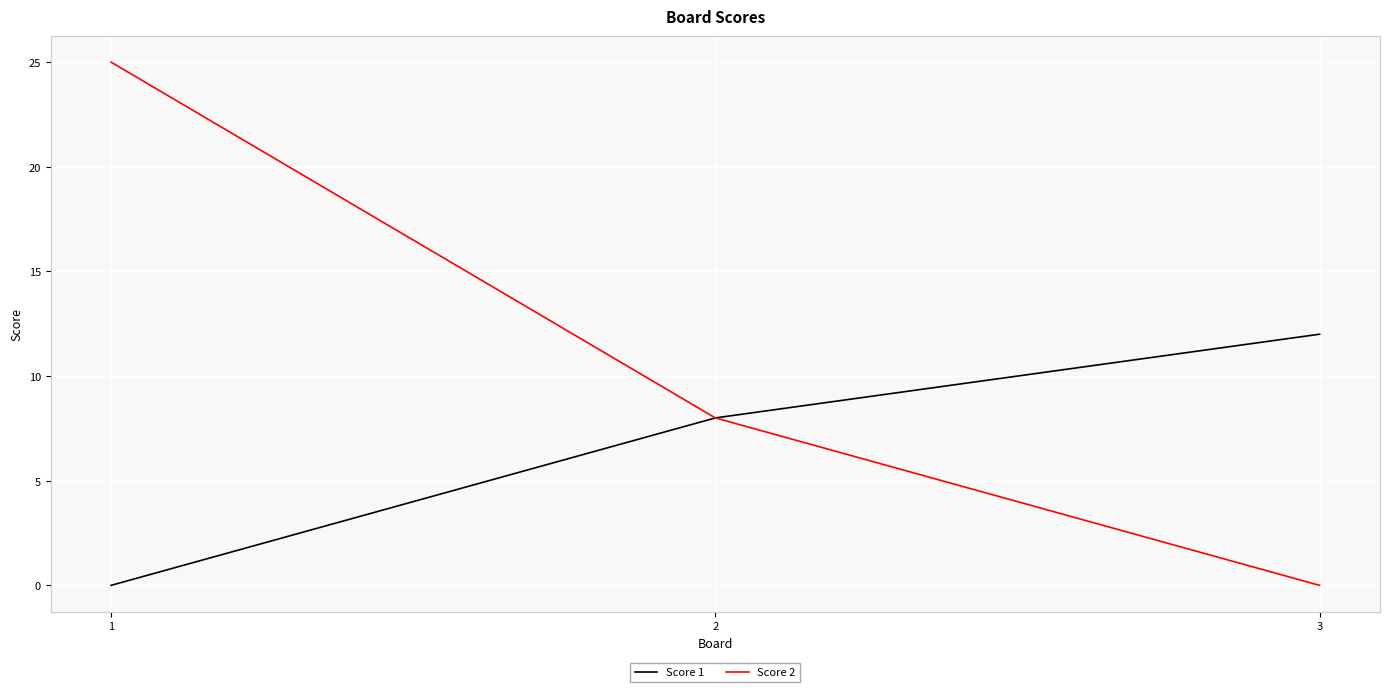

How many series are shown in this chart?

2